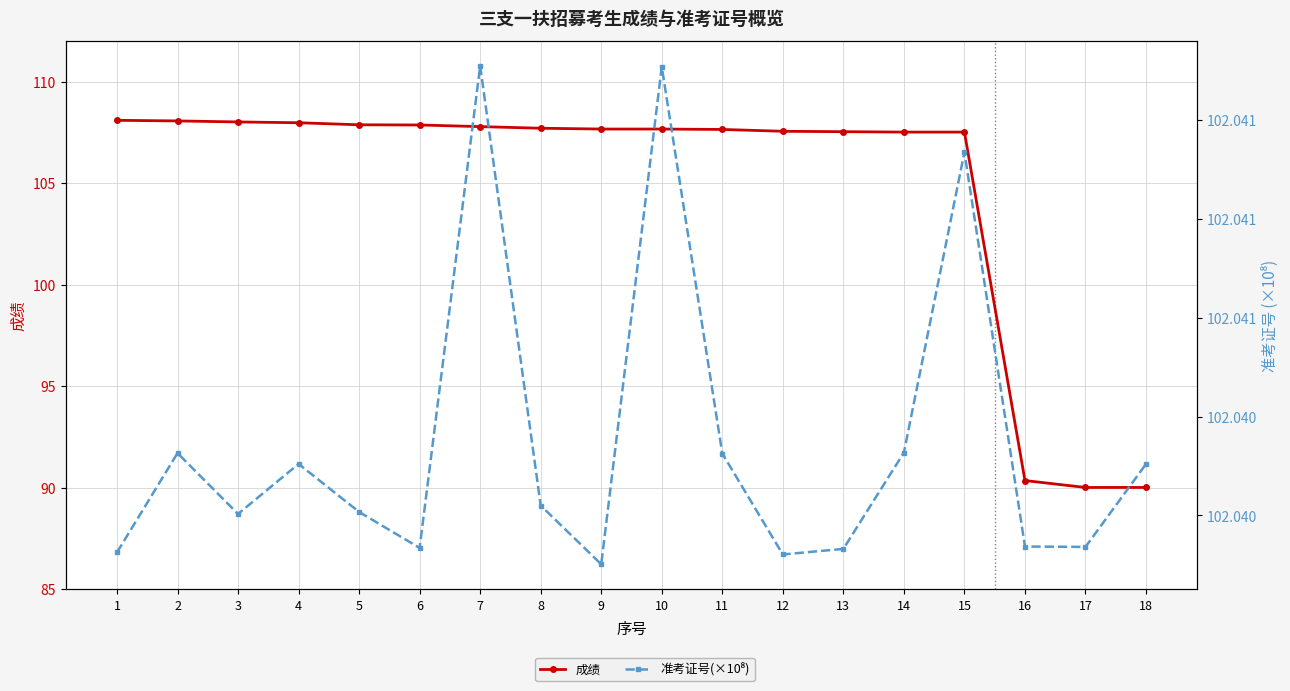

Reading left to right, what are all the values shown in this chart?

成绩: 108.1	108.1	108.0	108.0	107.9	107.9	107.8	107.7	107.7	107.7	107.6	107.5	107.5	107.5	107.5	90.3	90.0	90.0
准考证号(×10⁸): 102.0	102.0	102.0	102.0	102.0	102.0	102.0	102.0	102.0	102.0	102.0	102.0	102.0	102.0	102.0	102.0	102.0	102.0